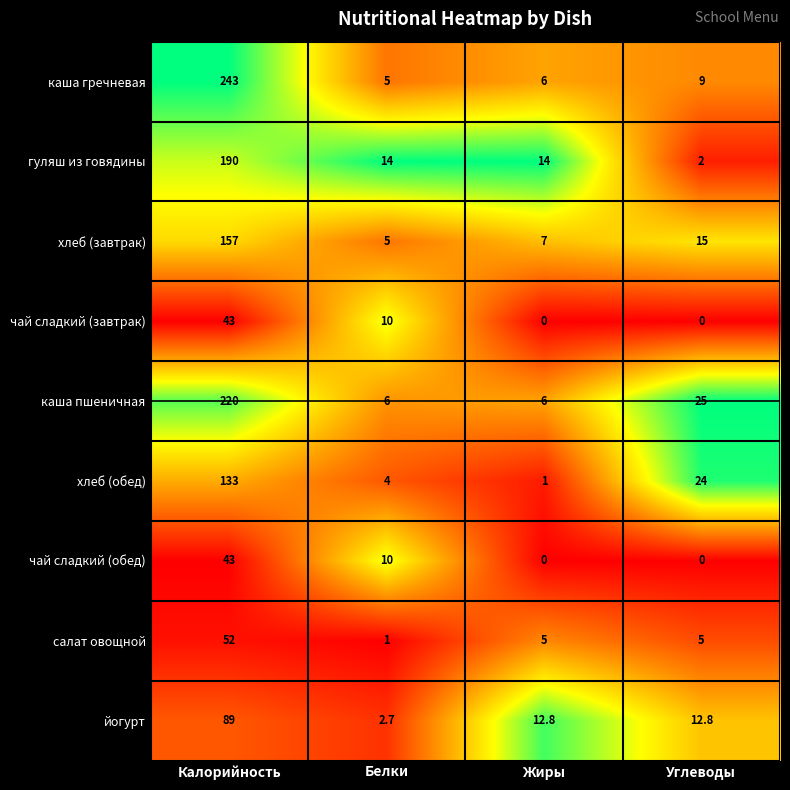

Which series has the largest range (max minus min)?

каша гречневая